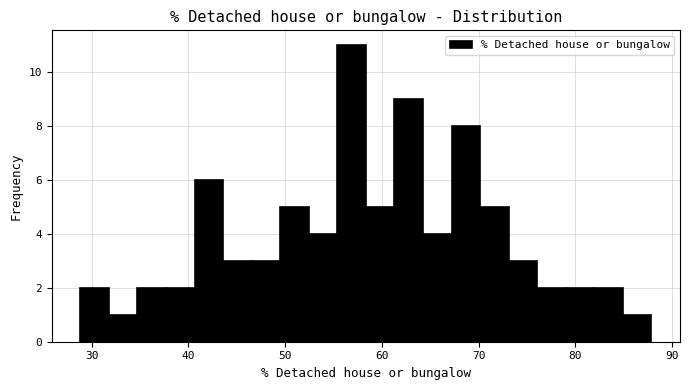

Read against the x-axis, roughly where is the centre of the tallest bar?

57